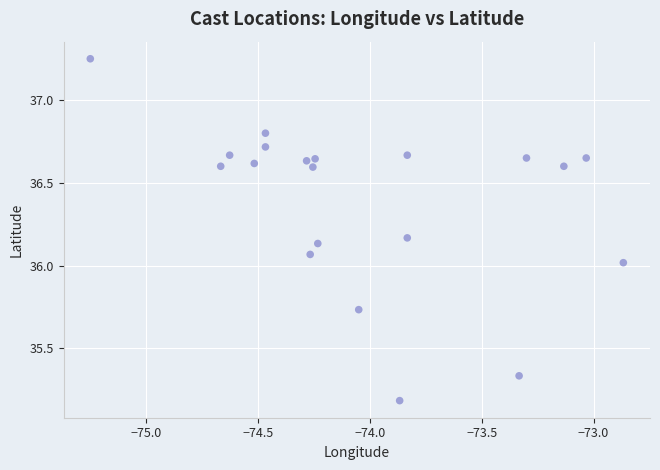

What is the range of Y values (max minus min)?

2.1